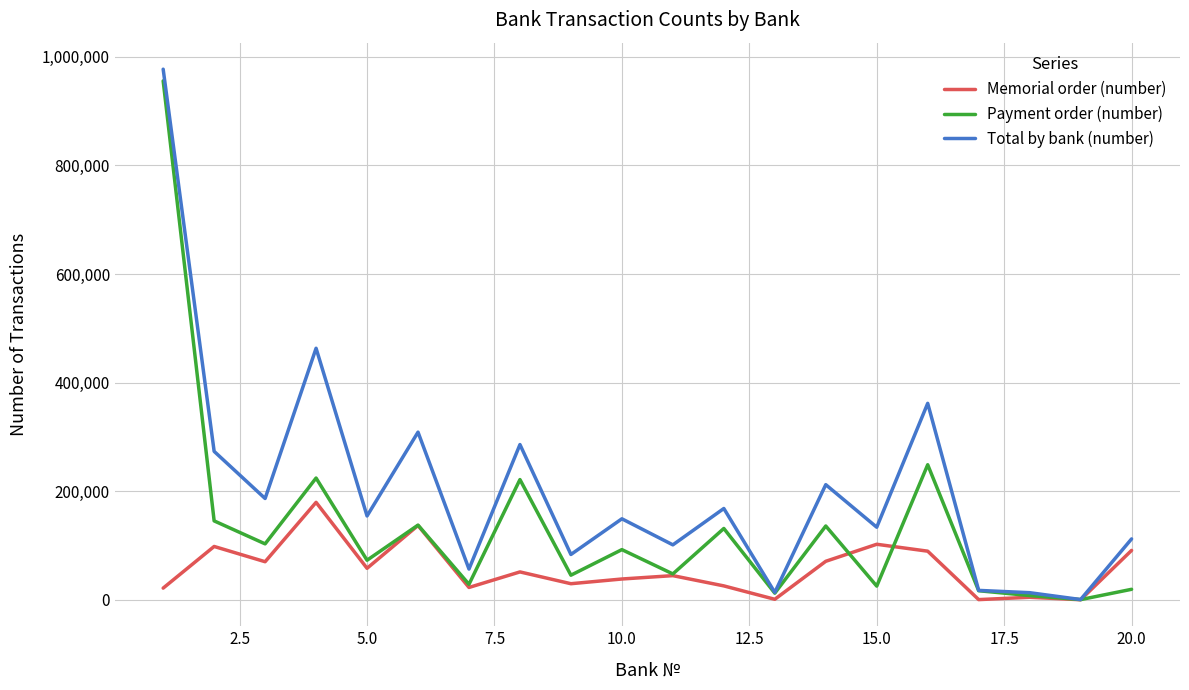

Which series has the widest spread of values?

Total by bank (number)